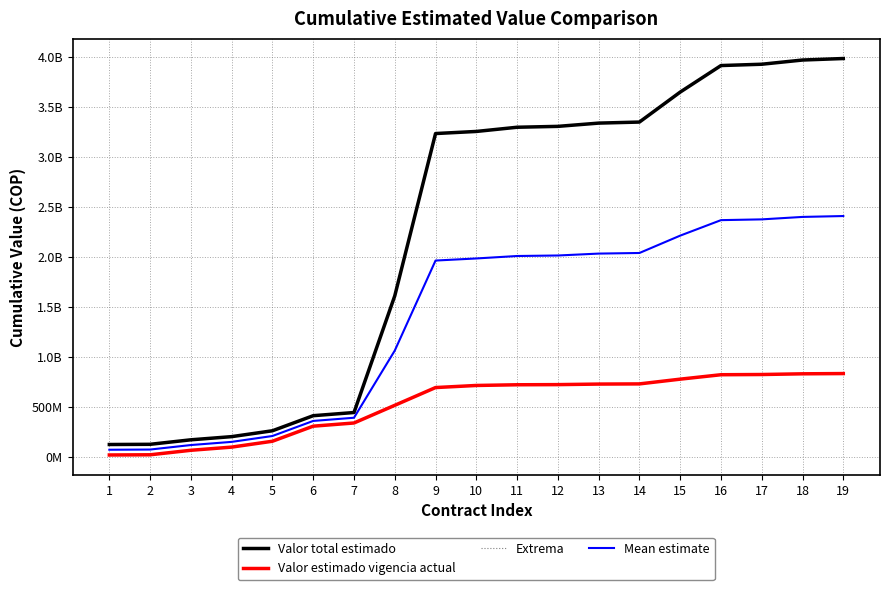

True or false: Extrema and Valor total estimado intersect in this chart.

False